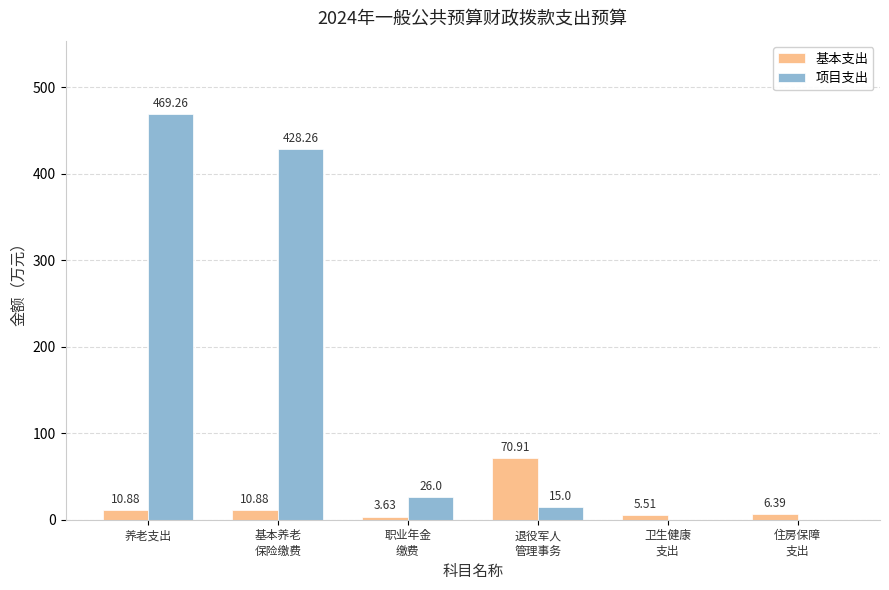

Which series has the largest total across all categories?

项目支出